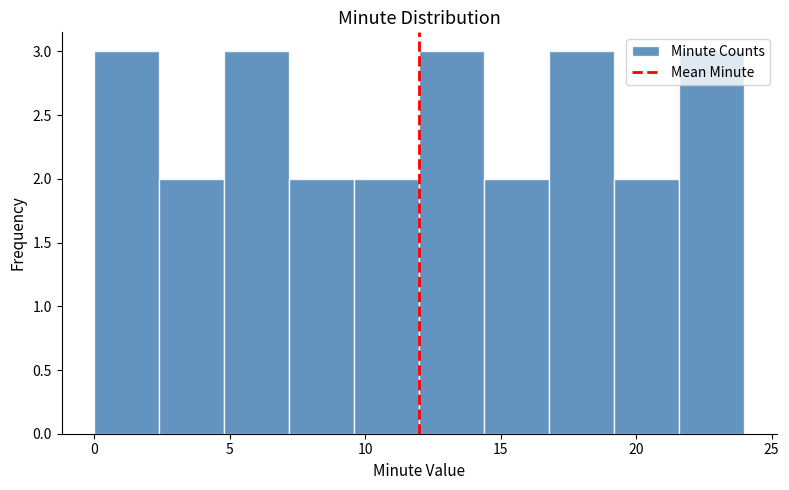

Reading left to right, list every bar in this chart as the range it spans on the x-axis followed by its height. Neither the bar edges nor the heights are printed on the chart, so give them approximately, as read against the axes.

0.0 to 2.4: 3
2.4 to 4.8: 2
4.8 to 7.2: 3
7.2 to 9.6: 2
9.6 to 12.0: 2
12.0 to 14.4: 3
14.4 to 16.8: 2
16.8 to 19.2: 3
19.2 to 21.6: 2
21.6 to 24.0: 3